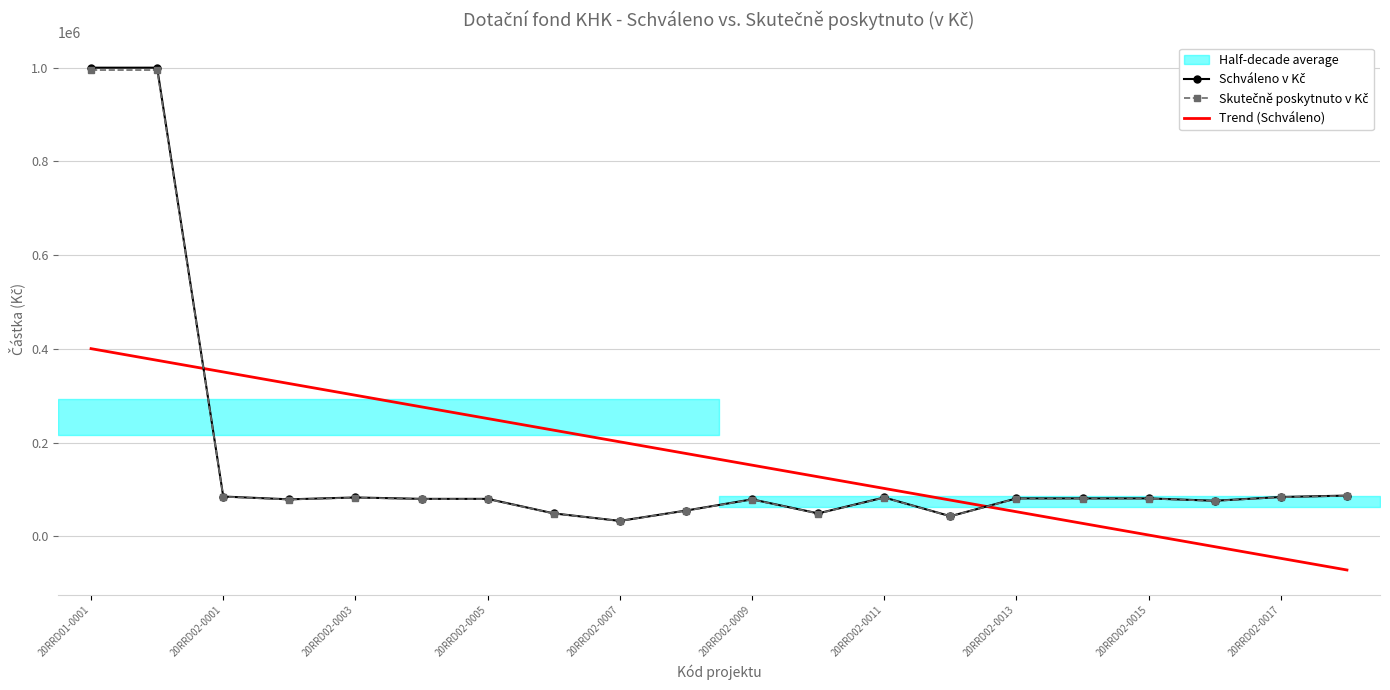

What is the sum of all Skutečně poskytnuto v Kč values?

3271560.0